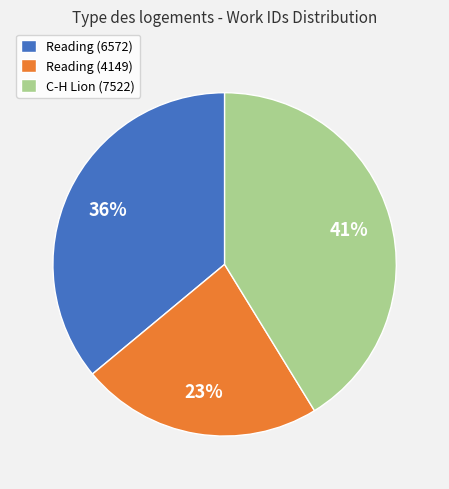

What percentage is the Reading (4149) slice, to the nearest percent?

23%